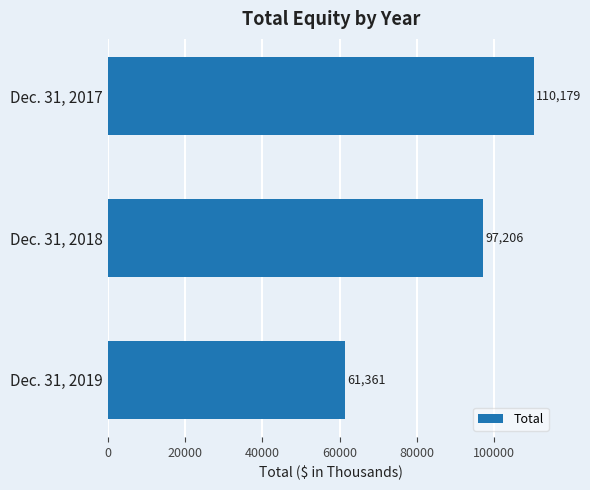

What is the difference between the second highest and minimum values?

35845